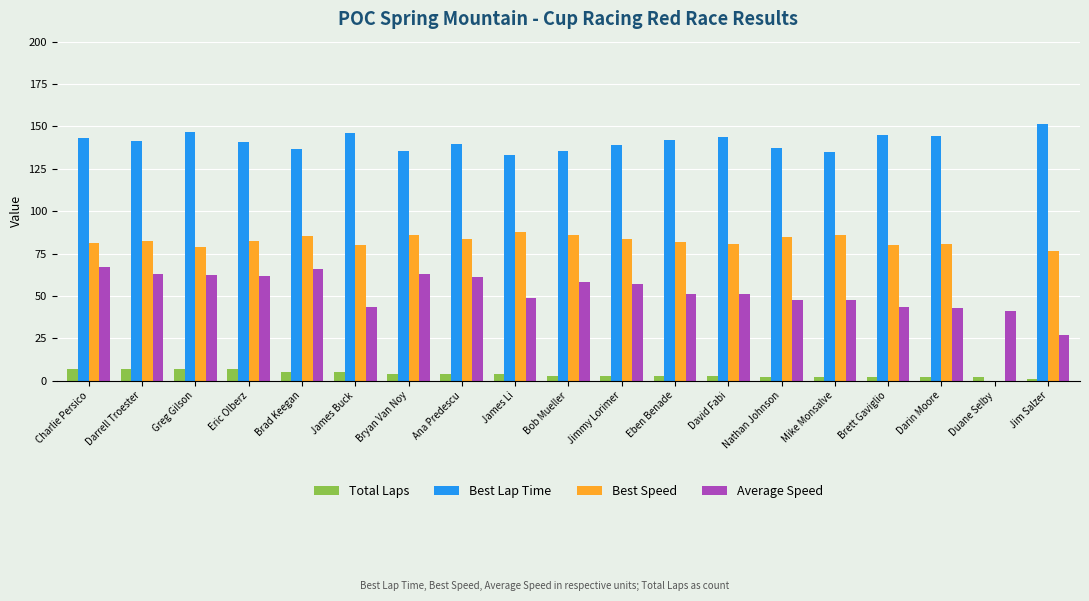

What is the difference between the Best Lap Time values at Jim Salzer and David Fabi?

7.8